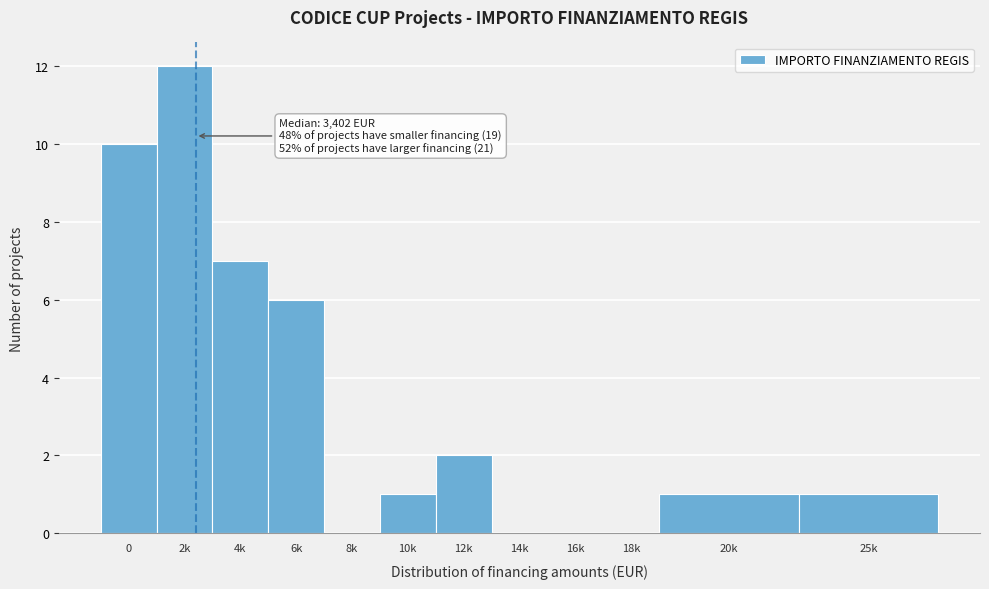

Reading left to right, list all the values displayed in this chart.

0=10	2k=12	4k=7	6k=6	8k=0	10k=1	12k=2	14k=0	16k=0	18k=0	20k=1	25k=1